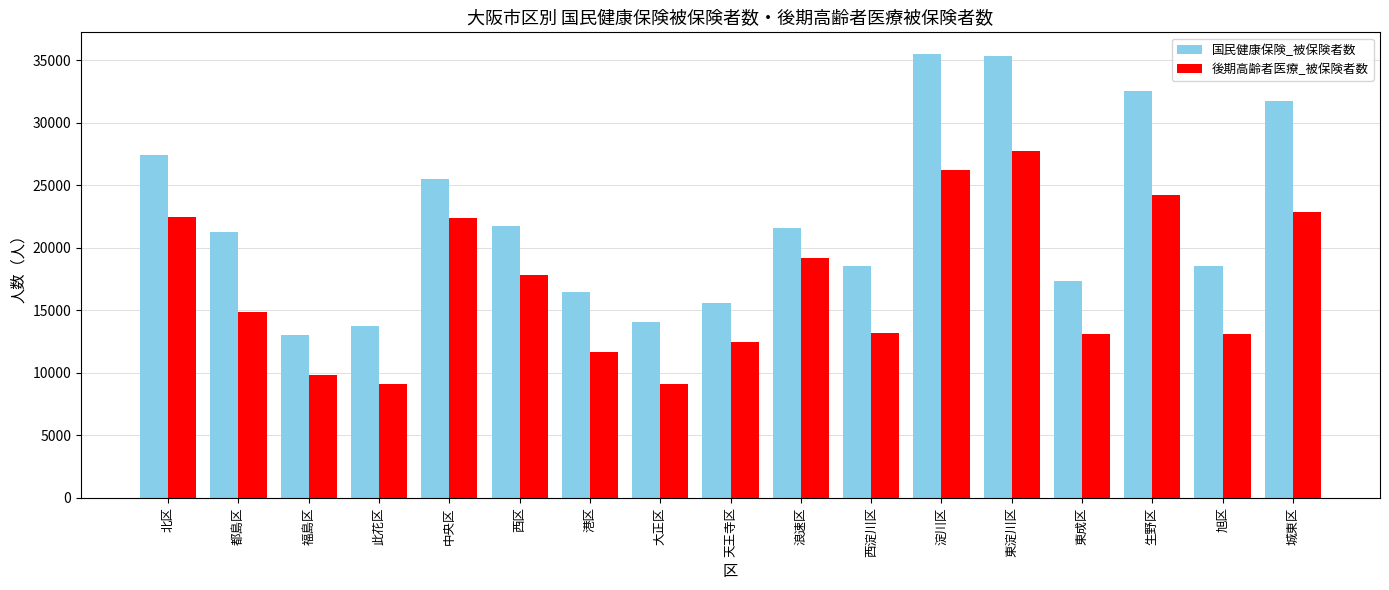

Rank the series by their maximum value, from lowest to highest.

後期高齢者医療_被保険者数, 国民健康保険_被保険者数